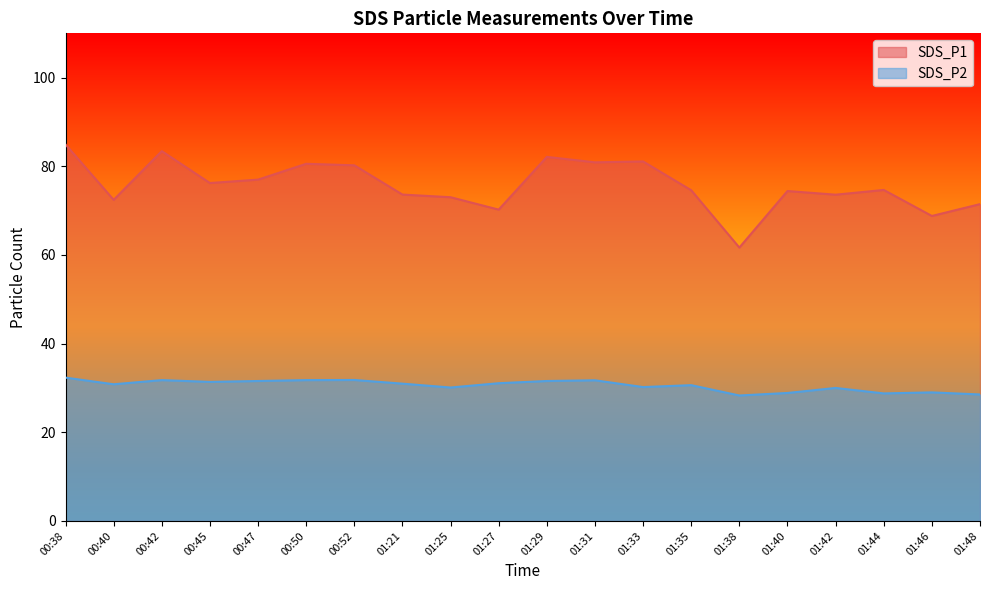

True or false: SDS_P2 has more than 2 interior local peaks.

True